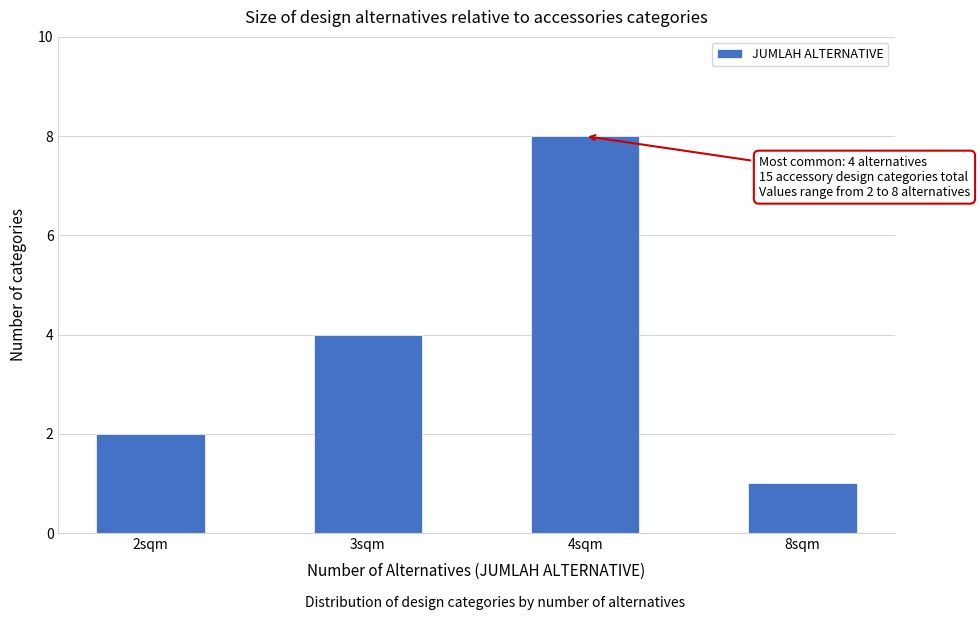

Reading right to left, extract all data points from this chart.

8sqm=1	4sqm=8	3sqm=4	2sqm=2